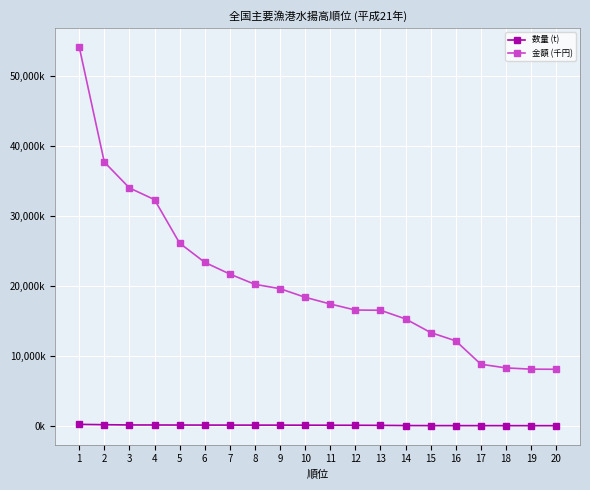

What is the sum of all 数量 (t) values?

1970481